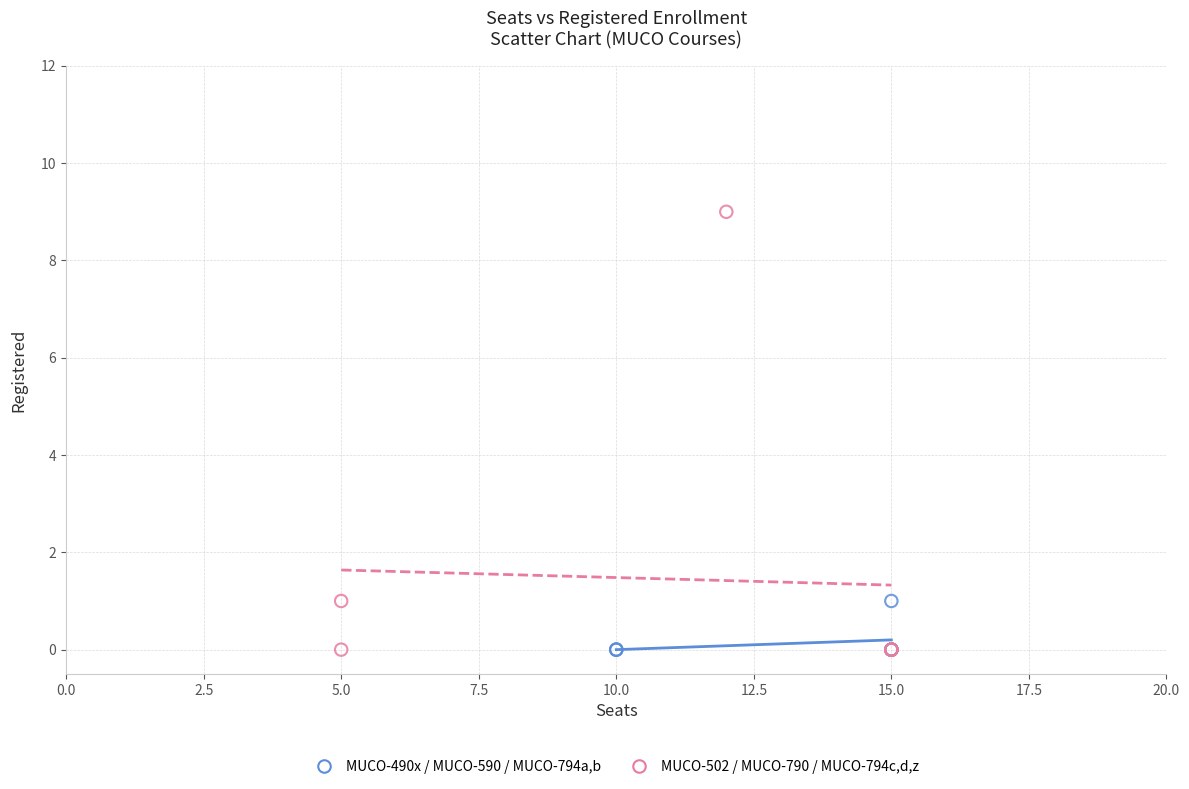

Which series reaches the maximum Y coordinate?

MUCO-502 / MUCO-790 / MUCO-794c,d,z